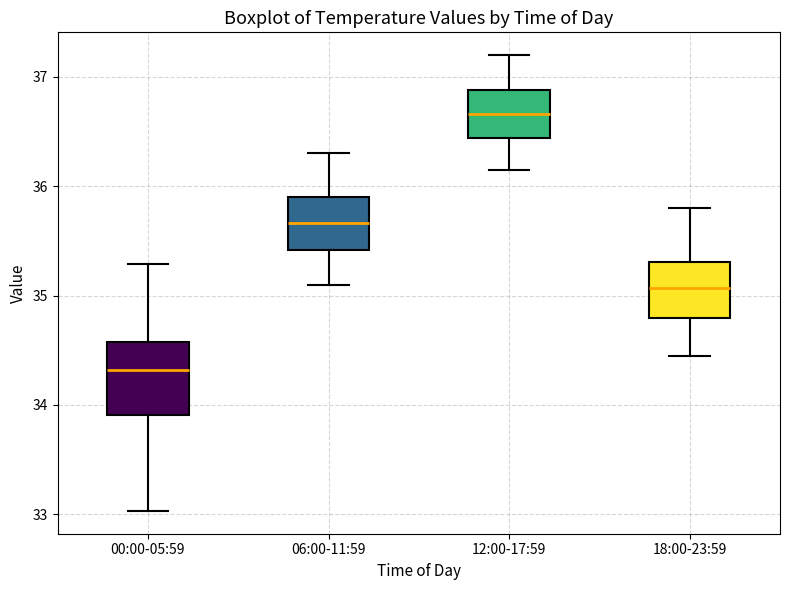

Which box has the lowest median line?

00:00-05:59